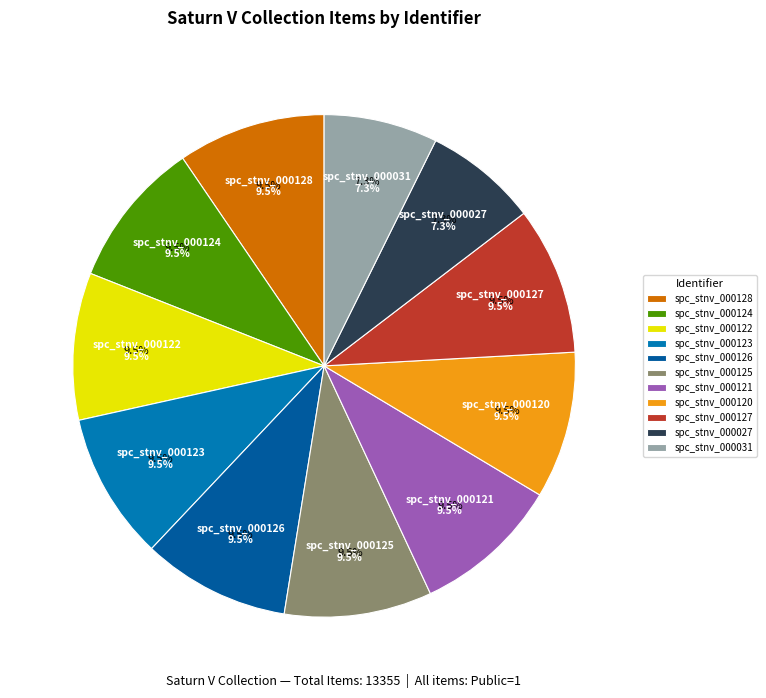

Does any single category account for the majority?

No